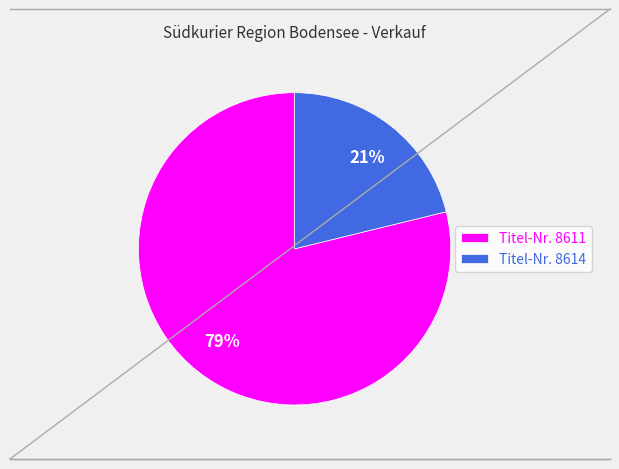

What is the largest slice in the pie chart?

Titel-Nr. 8611